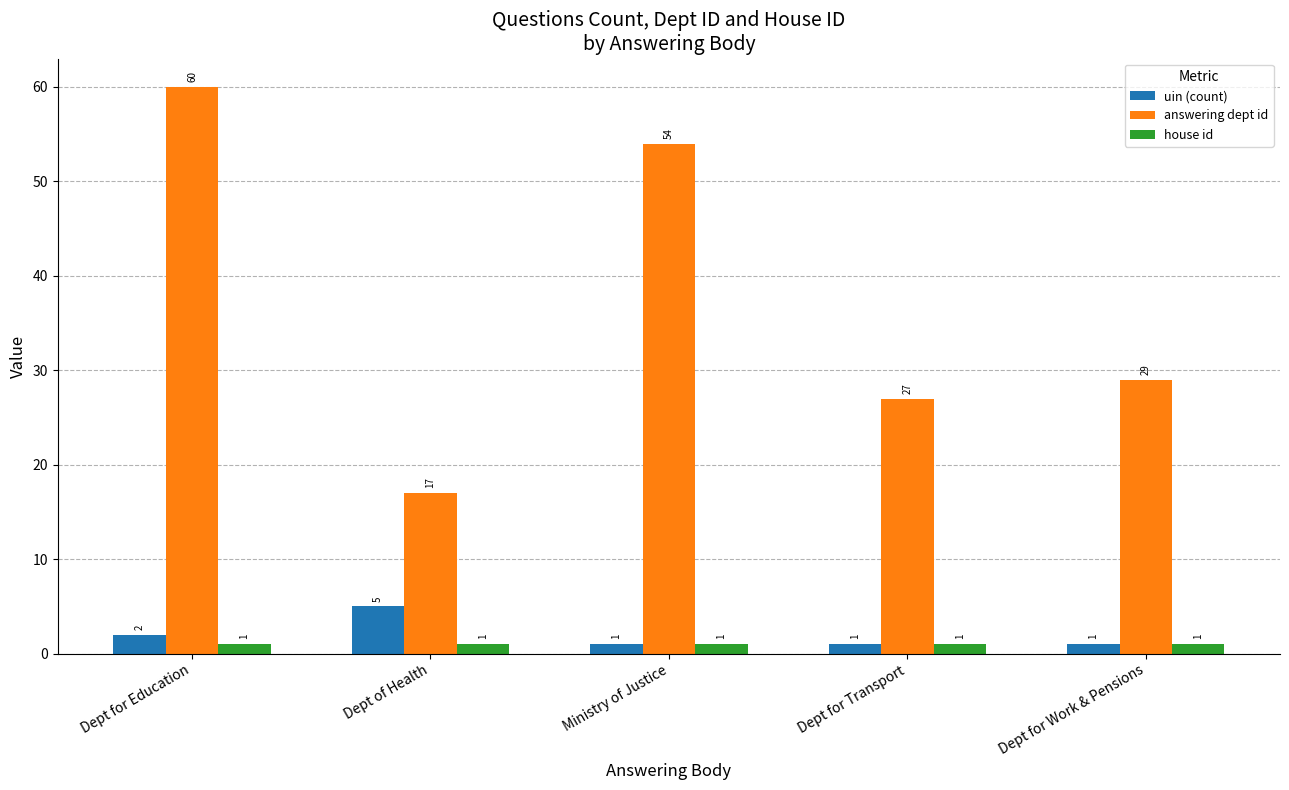

Which series has the largest range (max minus min)?

answering dept id